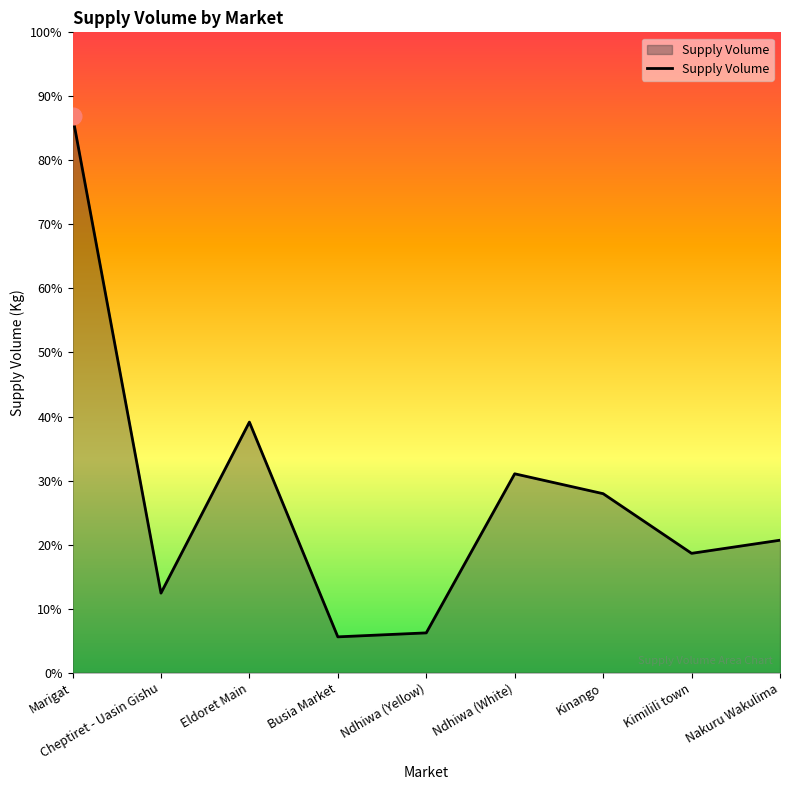

At which category does the data reach its first local valley?

Cheptiret - Uasin Gishu